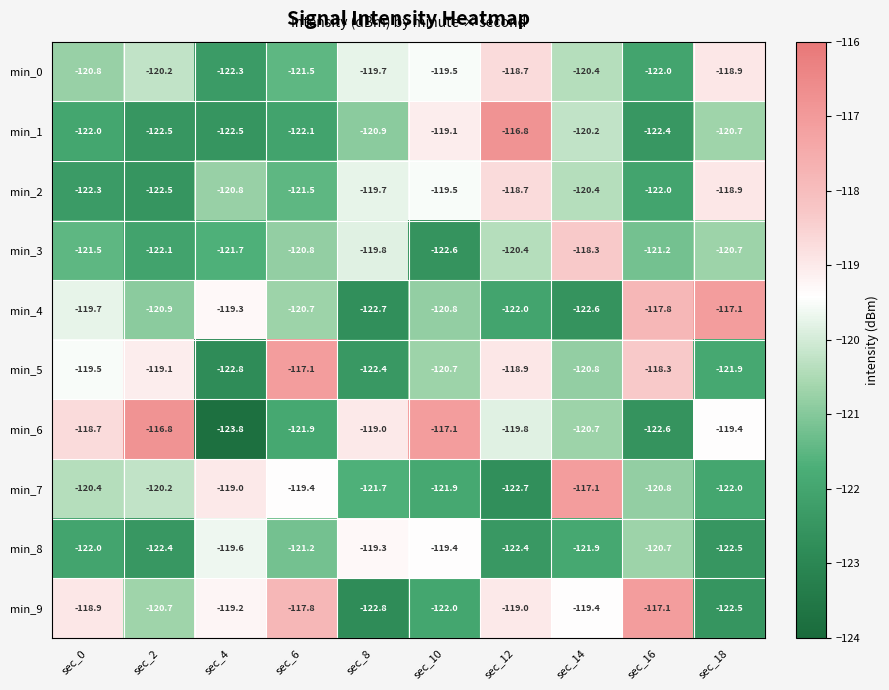

How many values in the min_5 series exceed -119?

3